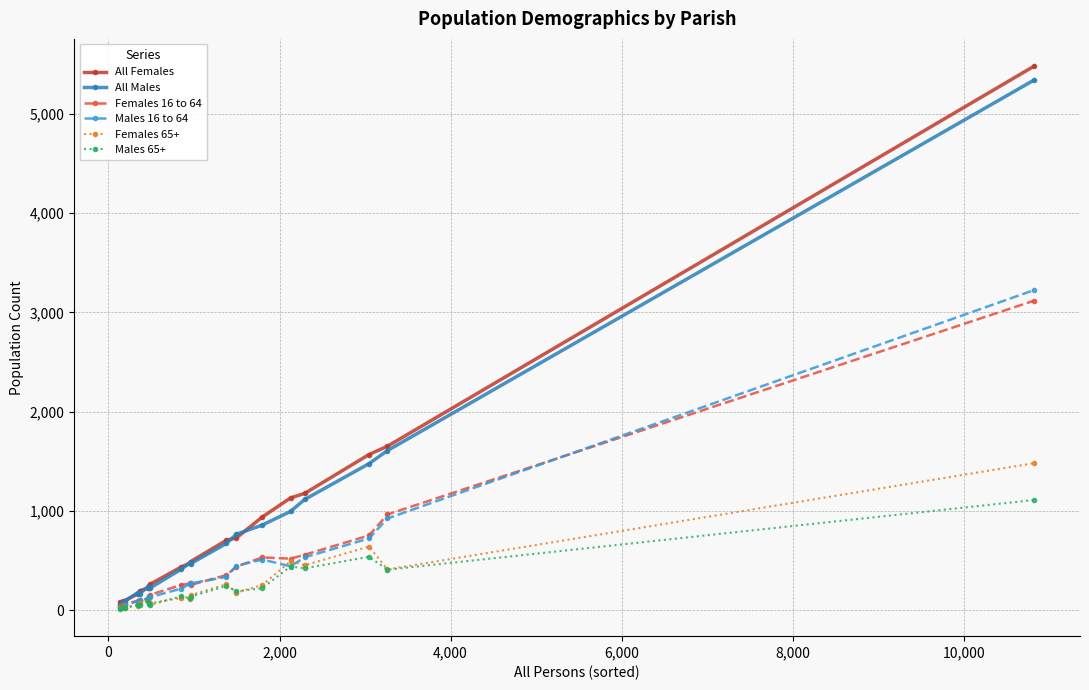

Which series has the widest spread of values?

All Females